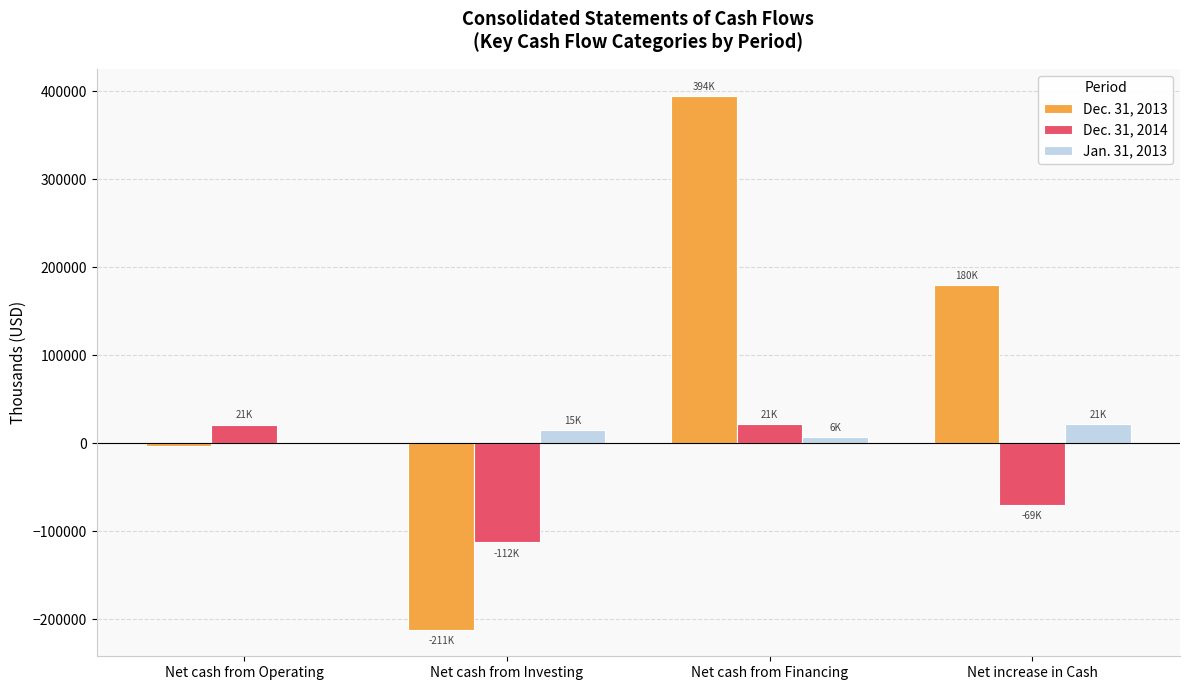

How many groups of bars are there?

4